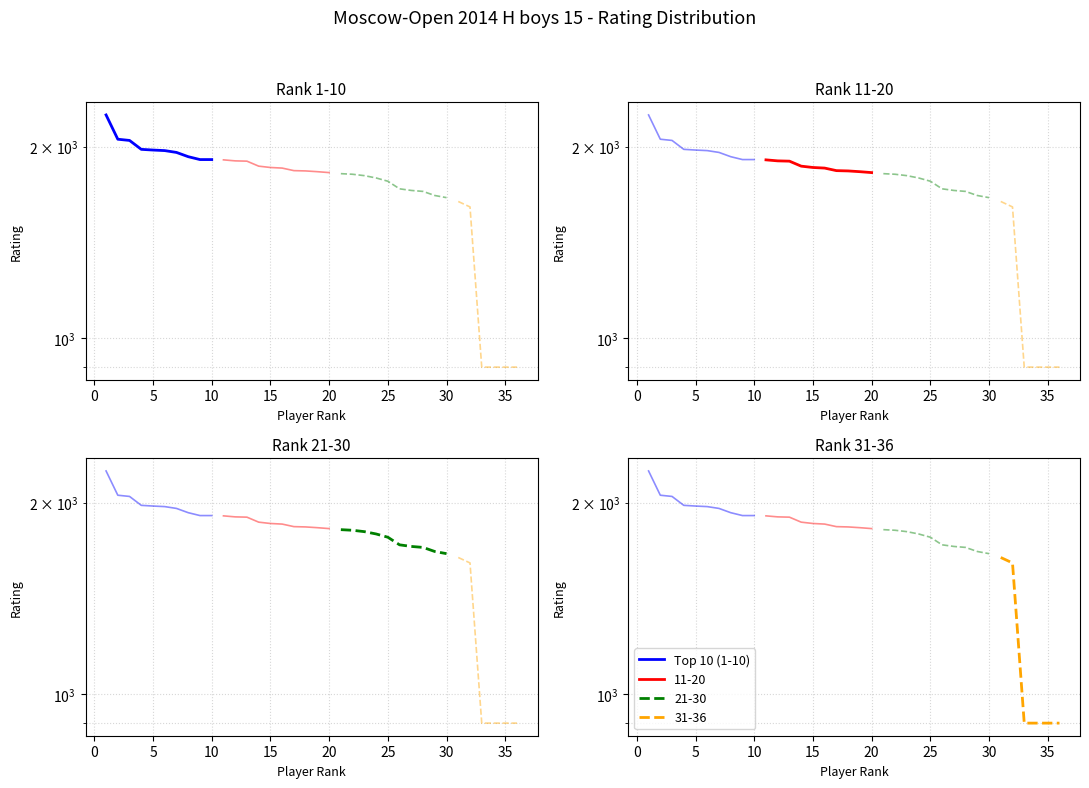

The chart shows a value of 1092 at 25. True or false?

False